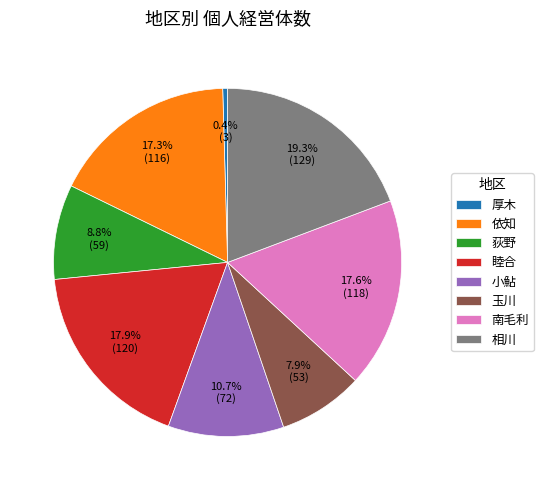

Does 睦合 represent more than half of the total?

No